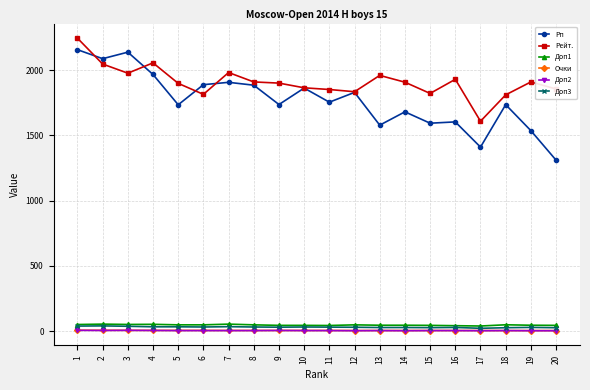

Where is the first local minimum for Рп?

2